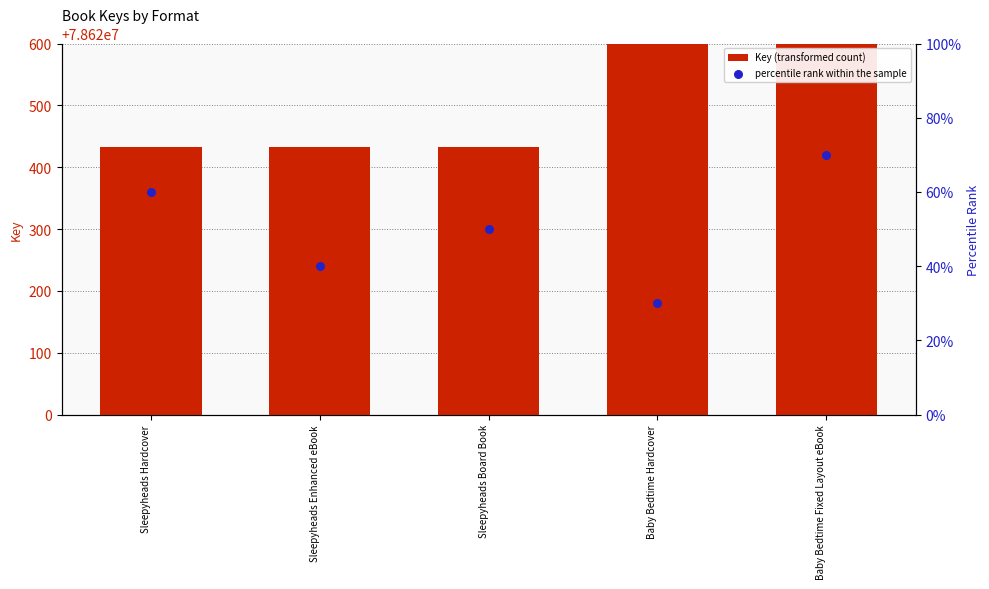

What are all the series names shown in the legend?

Key (transformed count), percentile rank within the sample